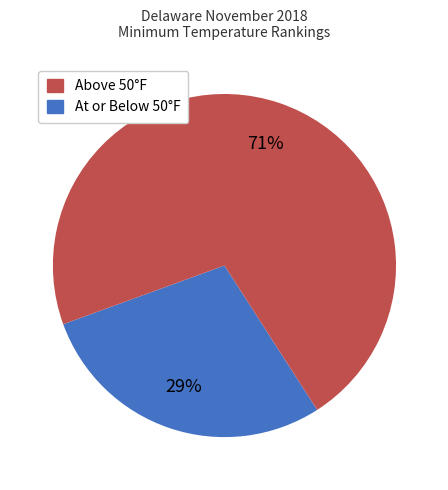

Is there a majority slice in this chart?

Yes